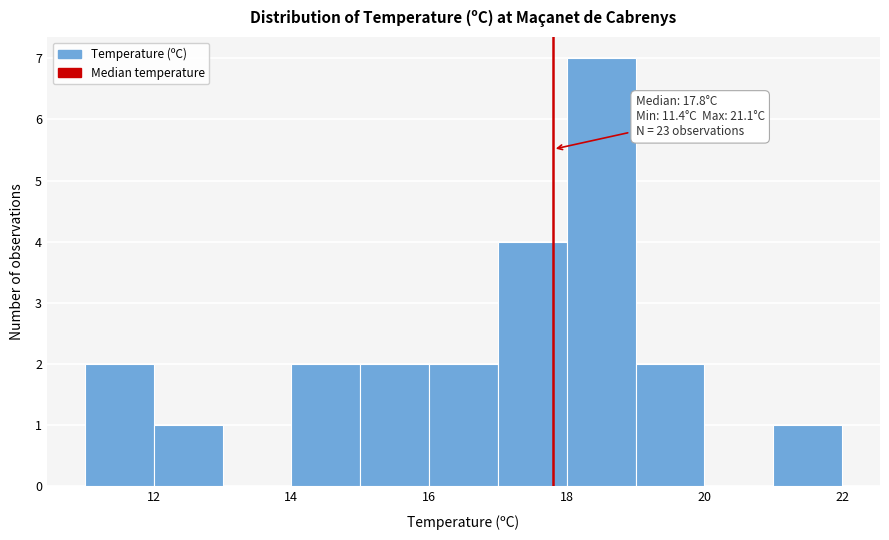

Over which range of the x-axis is the bar tallest?

18 to 19